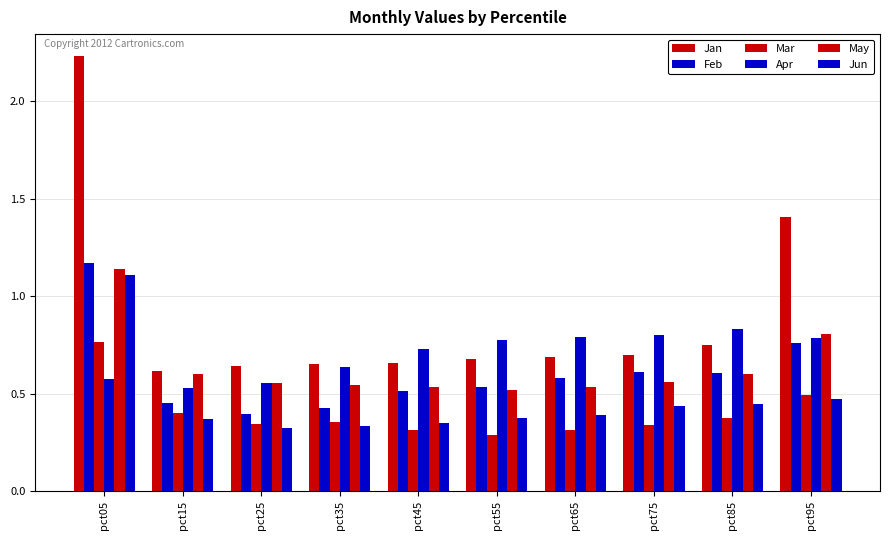

How many bars are there in total?

60